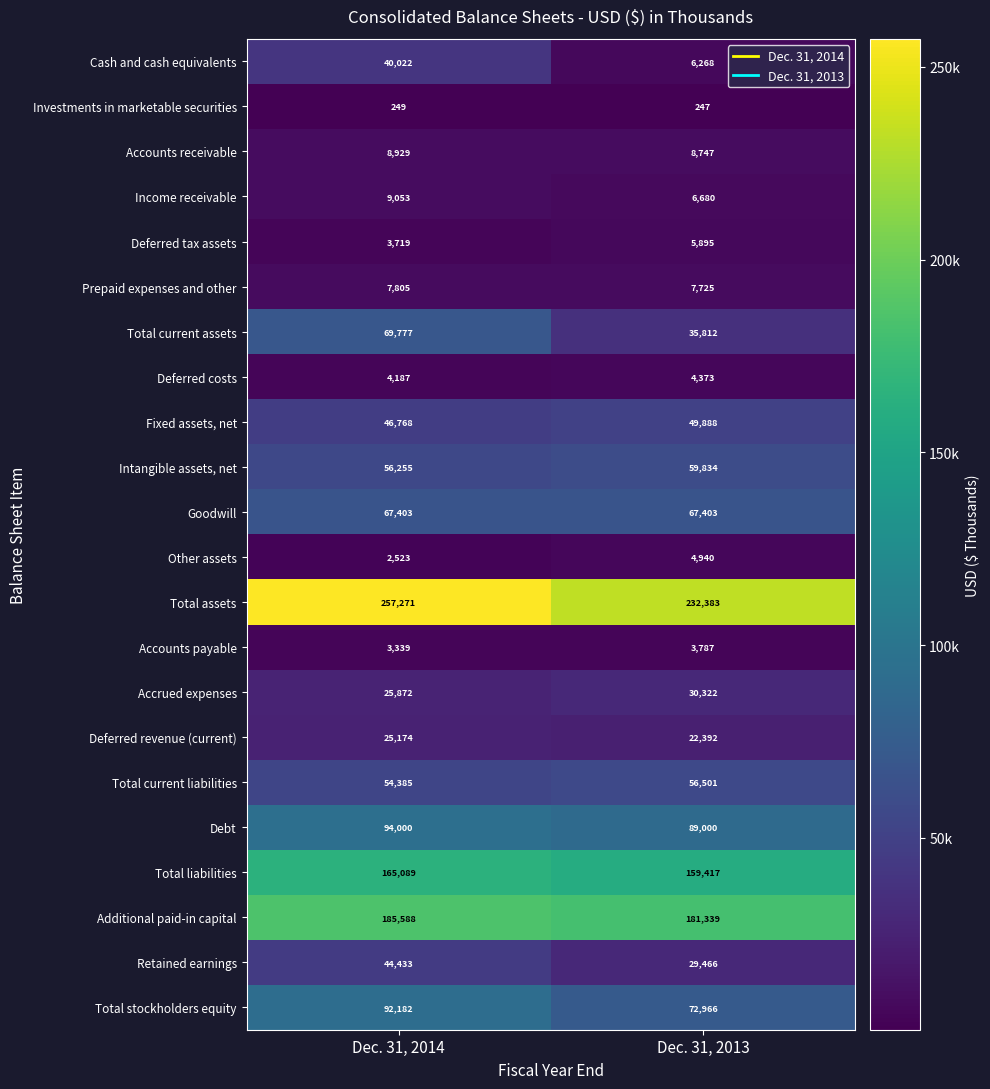

How many data points does each series have?

2